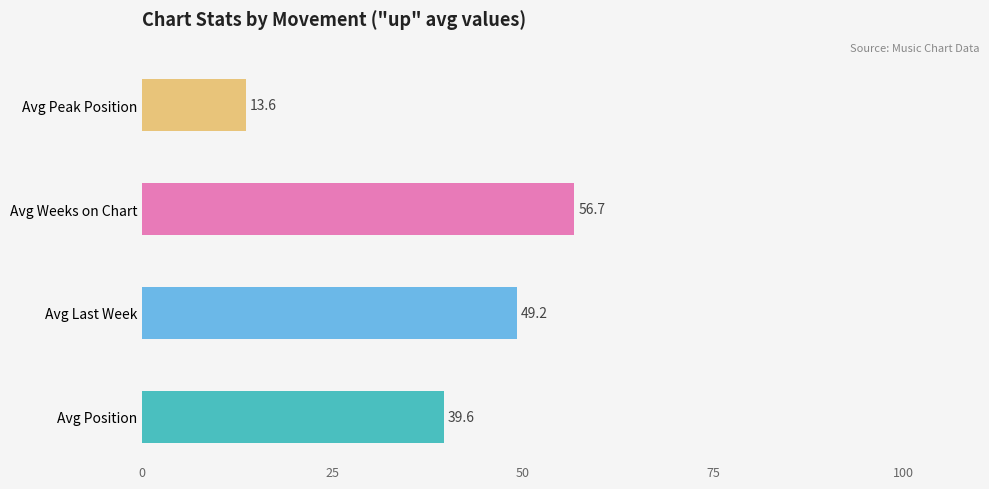

Are the bars grouped side by side (vs. stacked)?

Yes